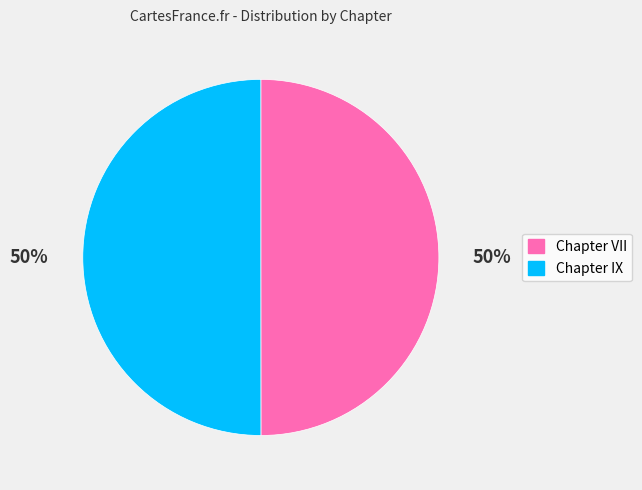

To the nearest percent, what is the combined percentage of Chapter VII and Chapter IX?

100%